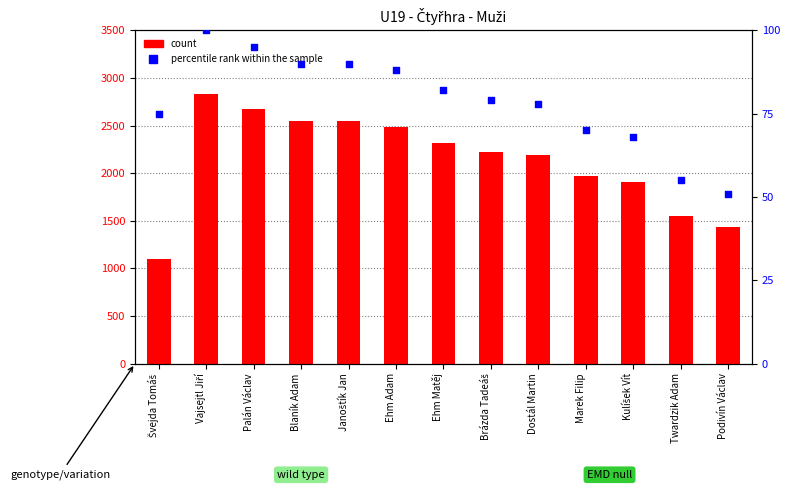

Is the value of count at Dostál Martin greater than the value of percentile rank within the sample at Janoštík Jan?

Yes